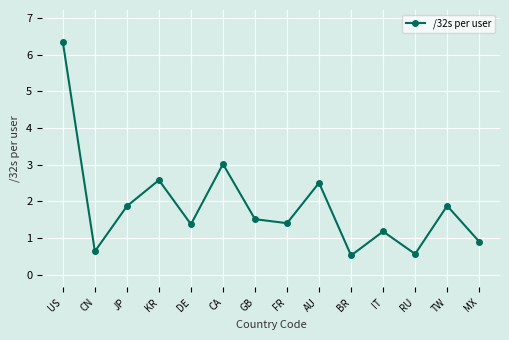

Count the number of data series in this chart.

1